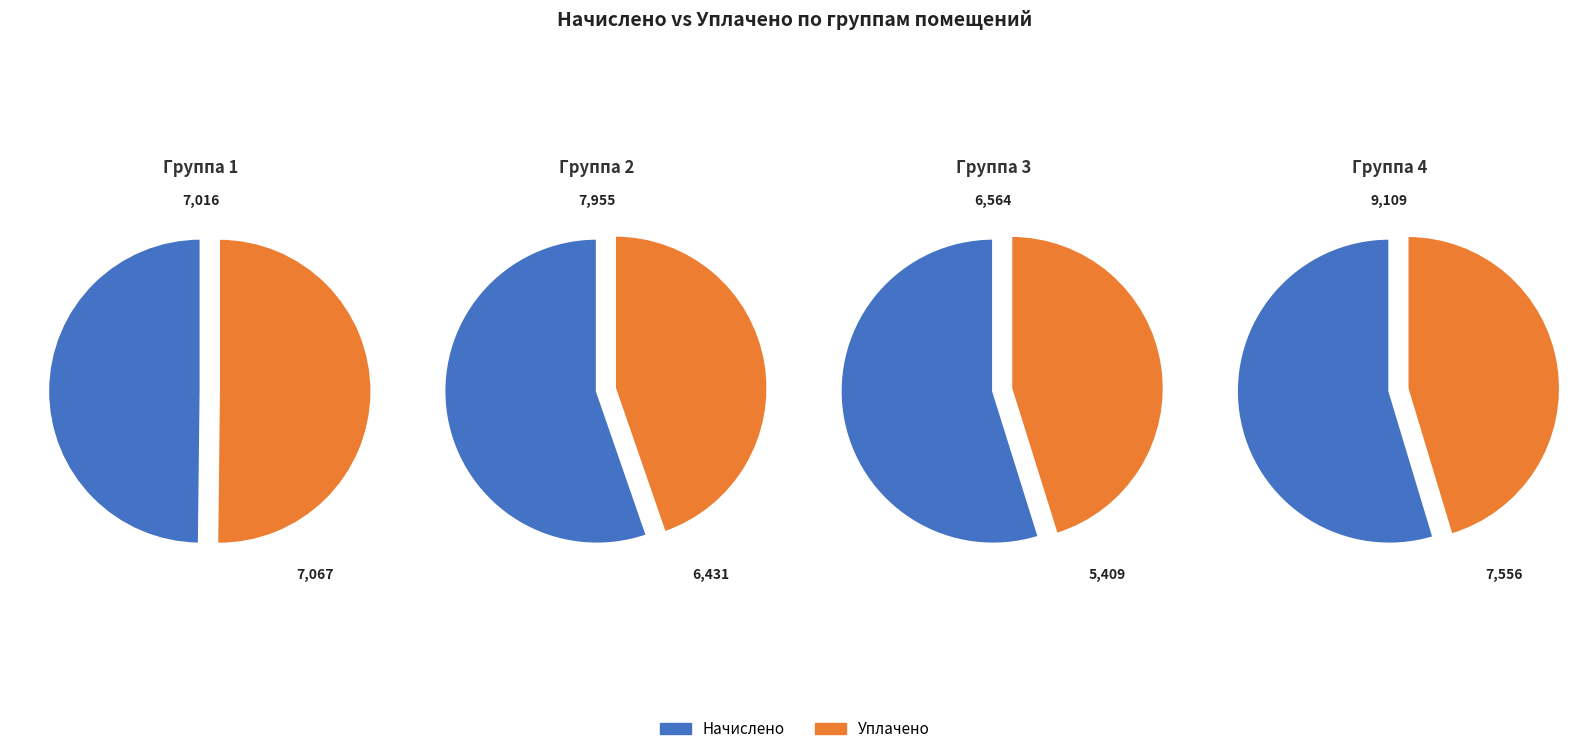

The 22 slice represents 1% of the pie. True or false?

False